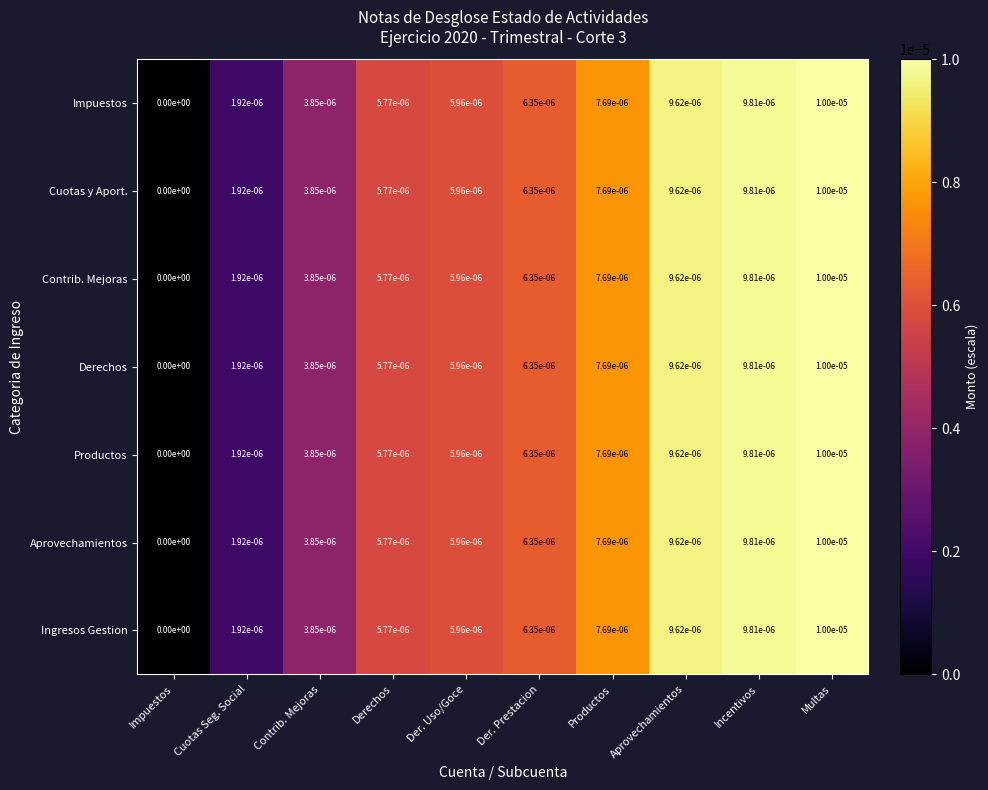

At which category is the sum across all series the highest?

Multas